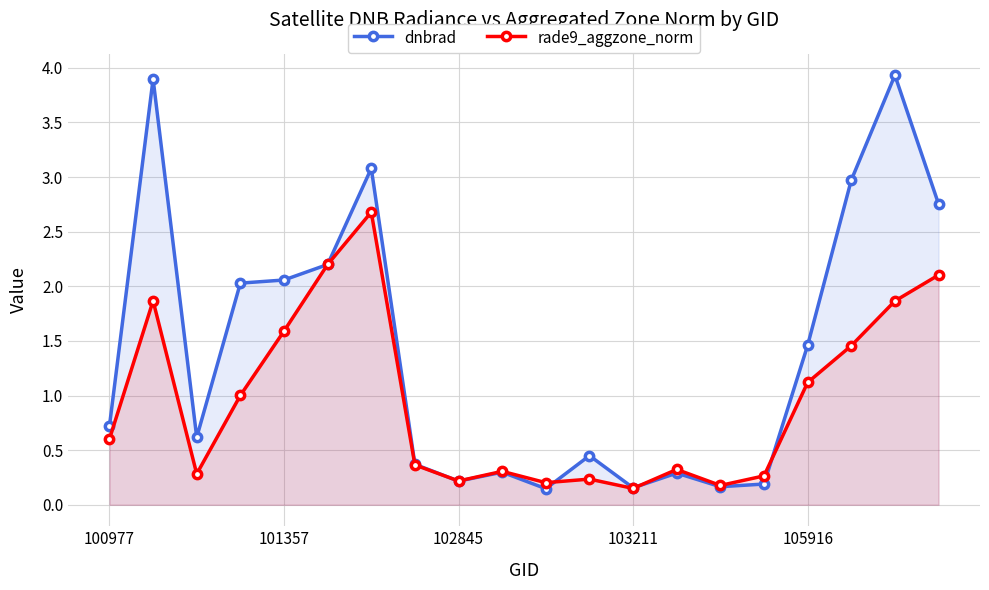

At how many categories does at least one series exceed 1?

9